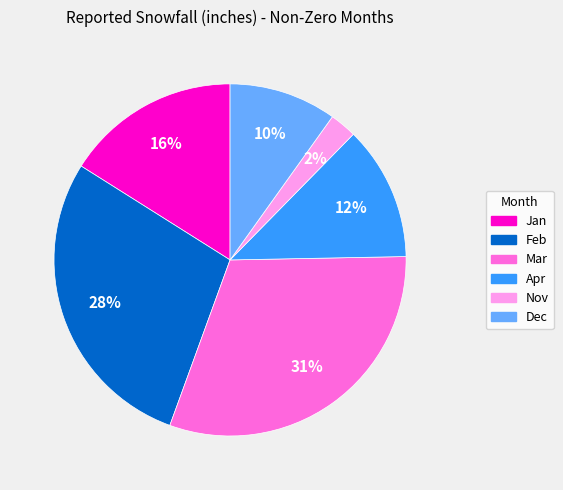

How many slices are in this pie chart?

6